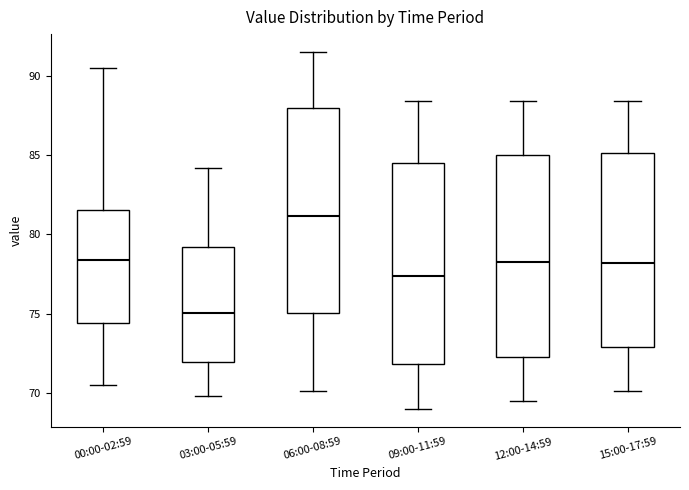

Reading left to right, transcribe this box plot: for each box, give where its median line is, the range the box spans, and where its two whiskers end, as read against the y-axis. The values are not printed on the chart, so give them approximately, as read against the axis.

00:00-02:59: median 78.5, box 74.5 to 81.5, whiskers 70.5 to 90.5
03:00-05:59: median 75.0, box 72.0 to 79.0, whiskers 70.0 to 84.0
06:00-08:59: median 81.0, box 75.0 to 88.0, whiskers 70.0 to 91.5
09:00-11:59: median 77.5, box 72.0 to 84.5, whiskers 69.0 to 88.5
12:00-14:59: median 78.5, box 72.5 to 85.0, whiskers 69.5 to 88.5
15:00-17:59: median 78.0, box 73.0 to 85.0, whiskers 70.0 to 88.5